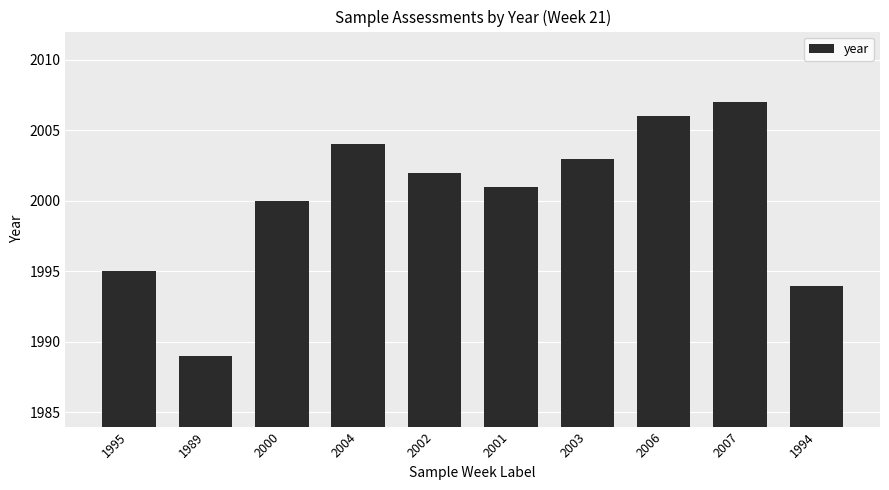

What is the smallest value displayed?

1989